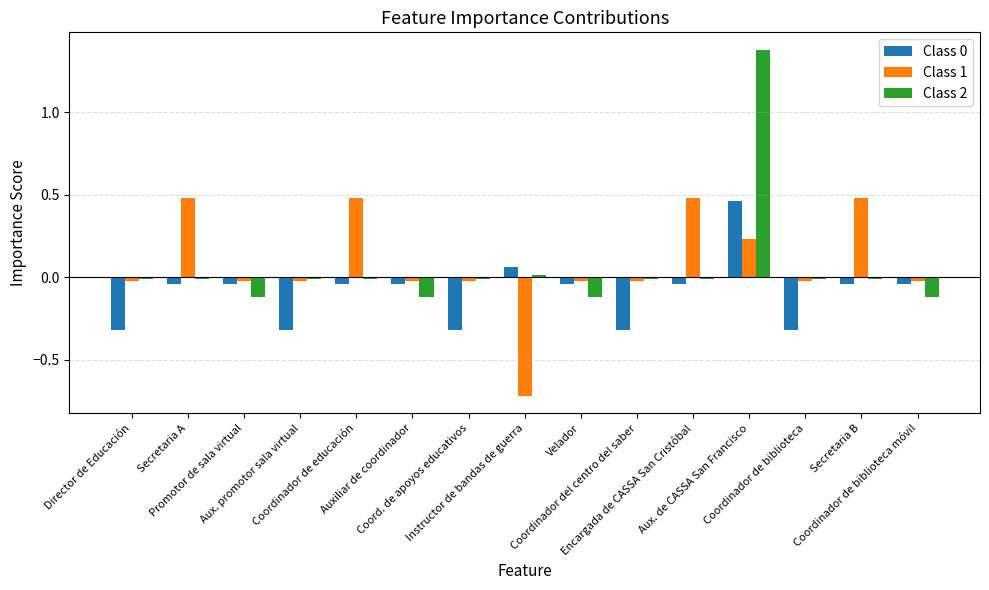

How many values in the Class 1 series exceed 0?

5